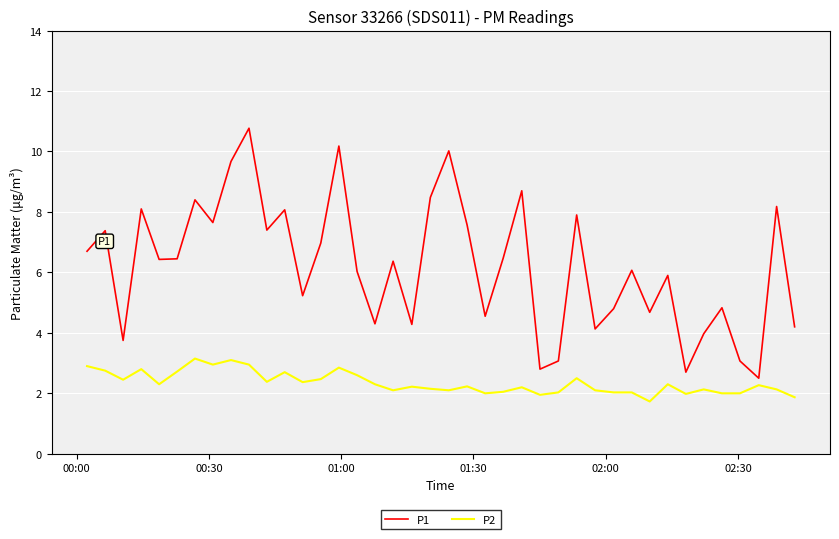

What is the sum of all P2 values?

93.8